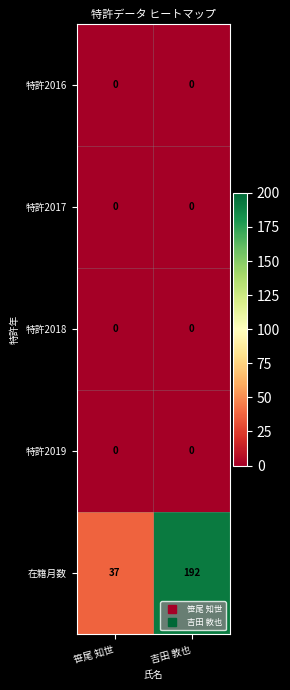

The 特許2019 series shows 0 at 笹尾 知世. True or false?

True